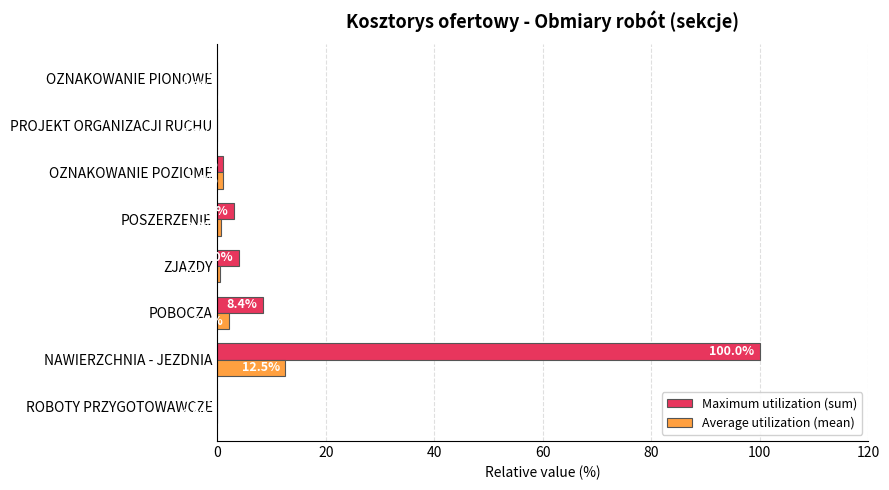

Between NAWIERZCHNIA - JEZDNIA and ZJAZDY, which series saw the biggest shift?

Maximum utilization (sum)